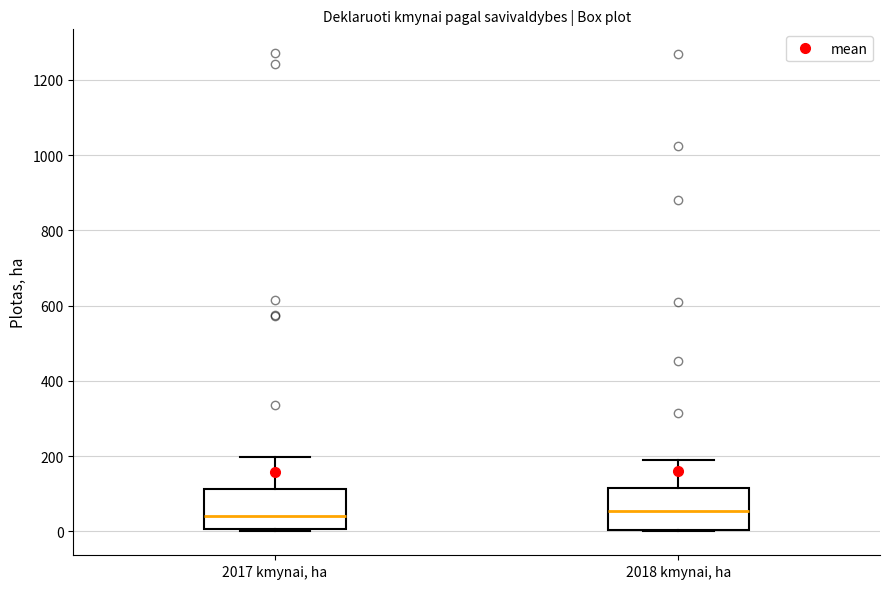

Where is the upper edge of the box for 2018 kmynai, ha on the y-axis? The values are not printed on the chart, so give them approximately, as read against the axis.

120